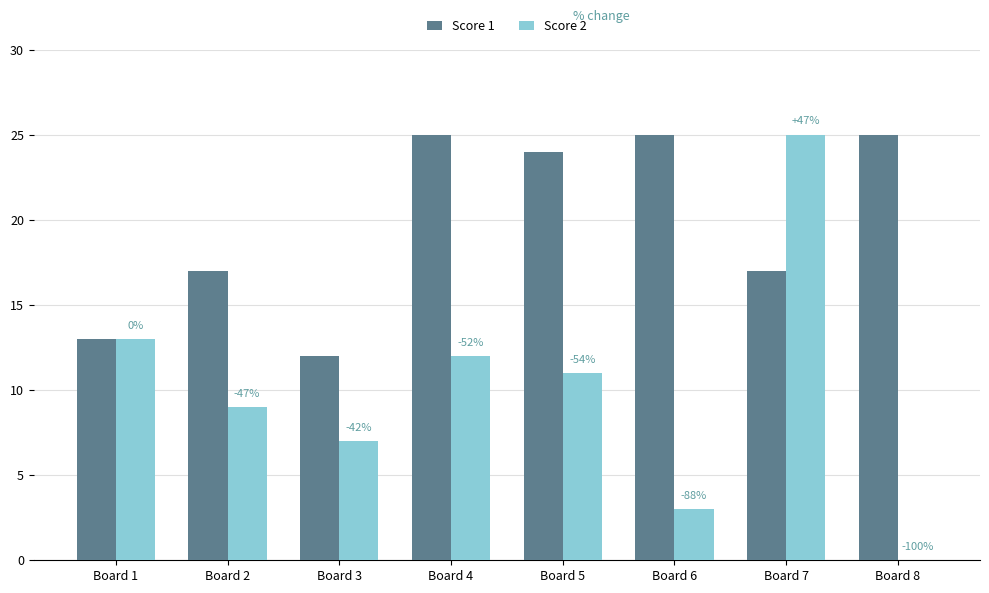

At which category is the sum across all series the highest?

Board 7